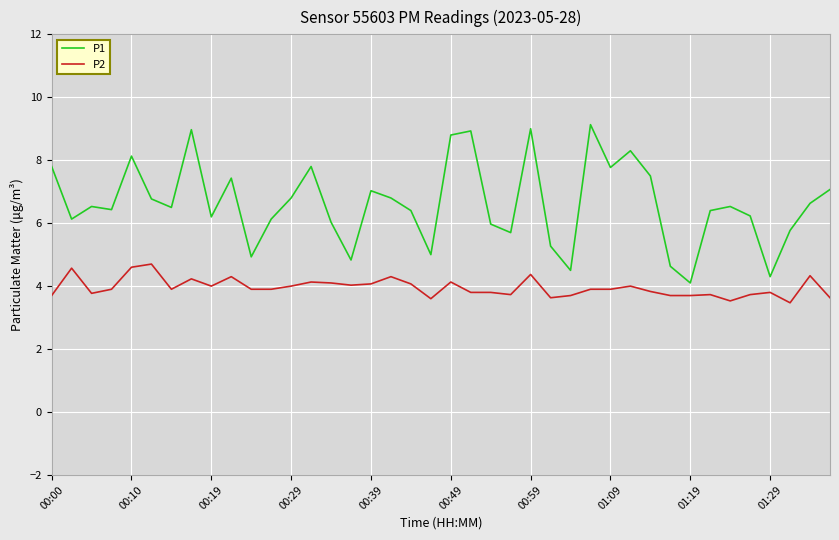

Which series has the largest total across all categories?

P1